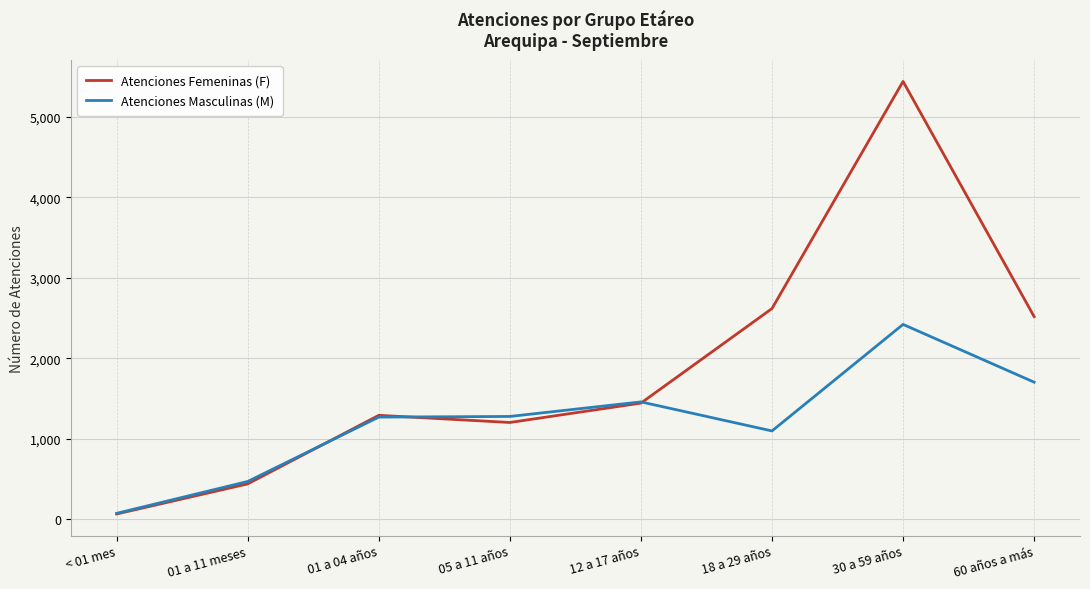

The value of Atenciones Femeninas (F) at 18 a 29 años is 1776. True or false?

False